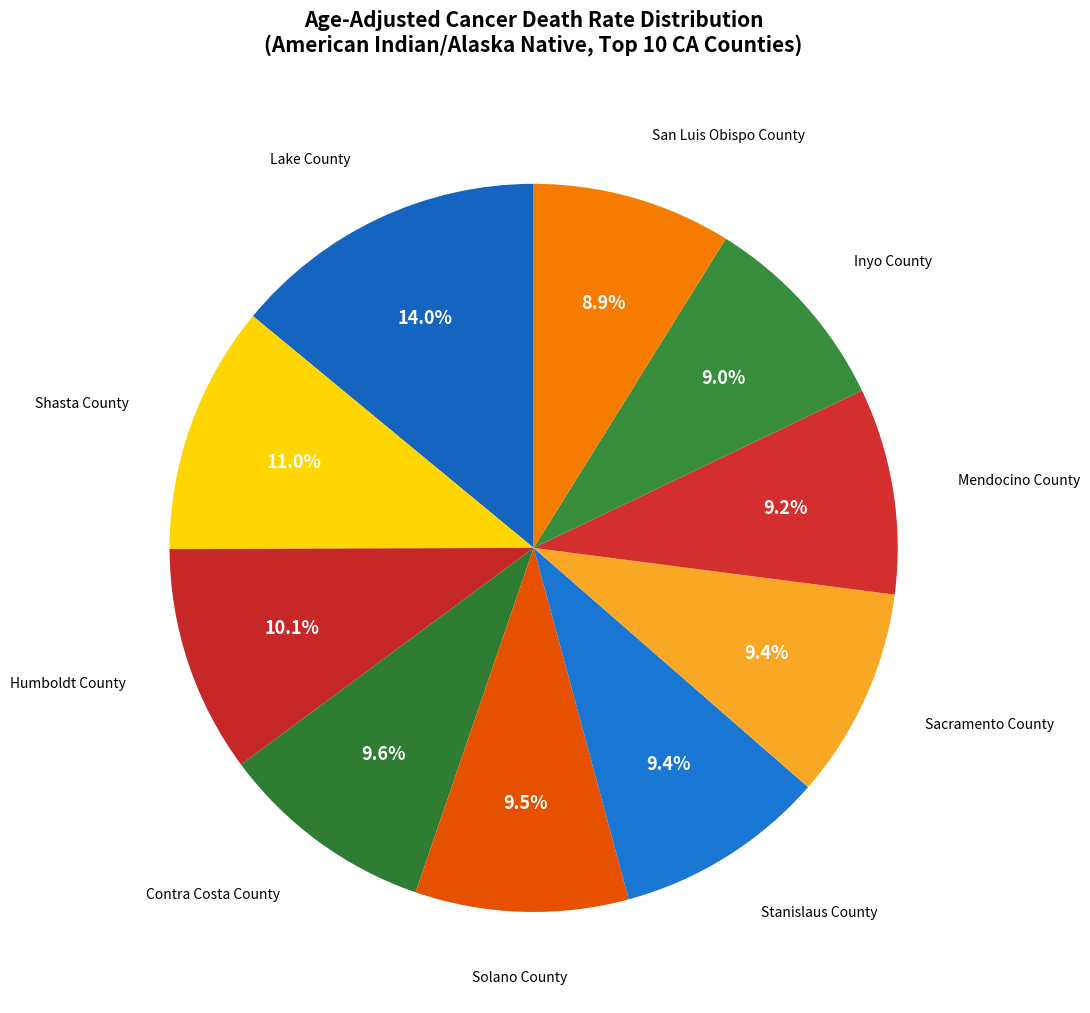

To the nearest percent, what is the combined percentage of Sacramento County and San Luis Obispo County?

18%